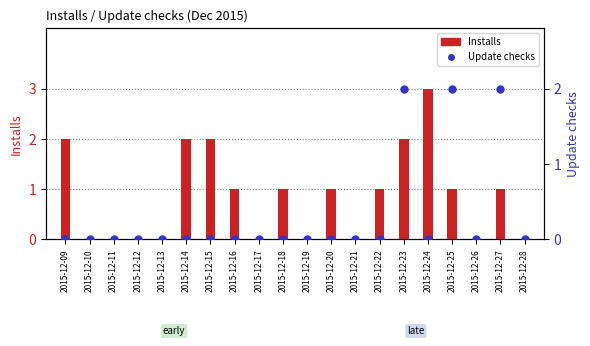

Which series contains the lowest Y value?

Installs